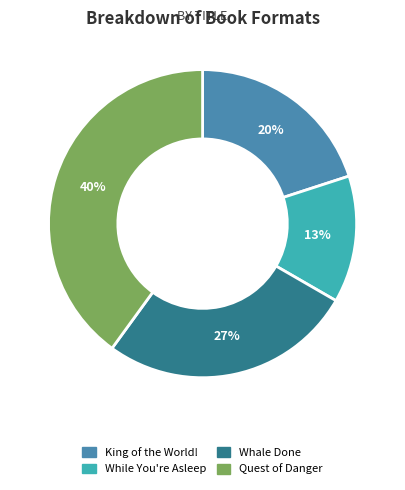

True or false: Whale Done accounts for 27% of the total.

True